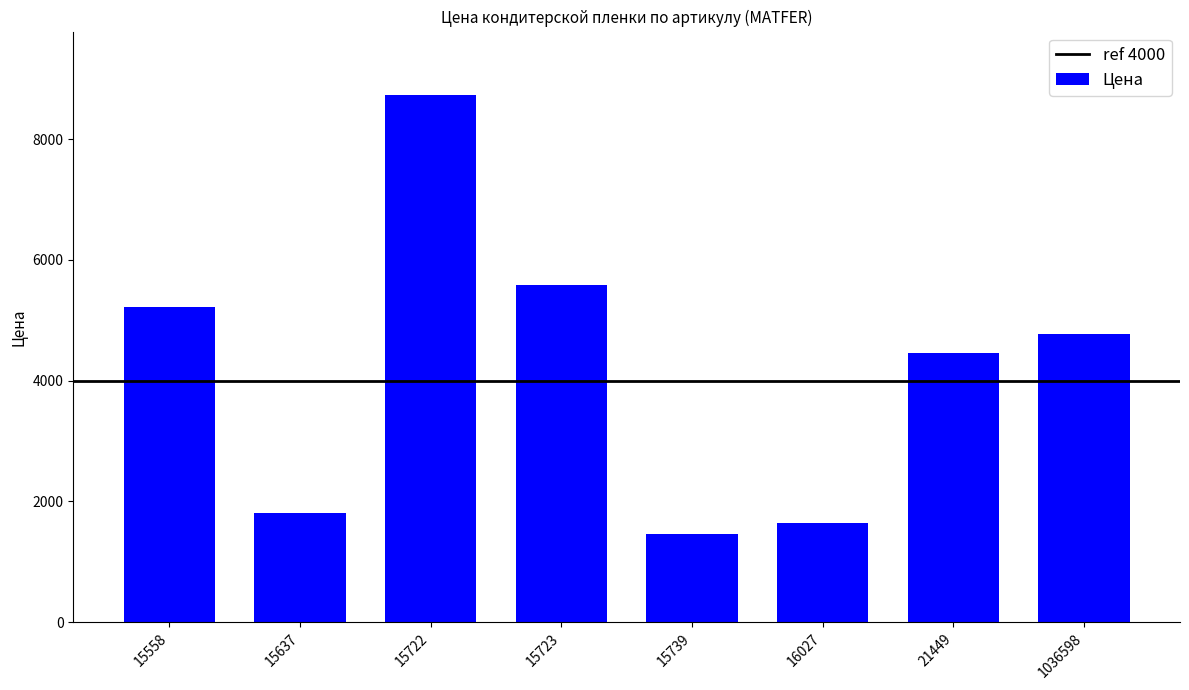

What is the difference between the values at 15558 and 16027?

3582